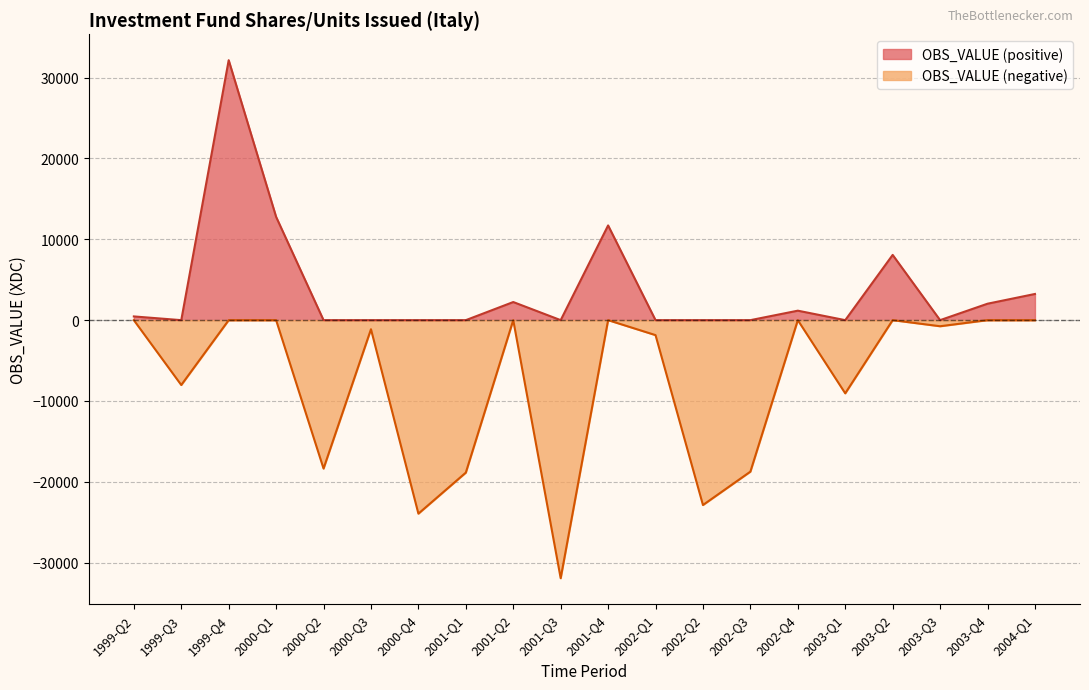

Where does the data first go above -754?

1999-Q2